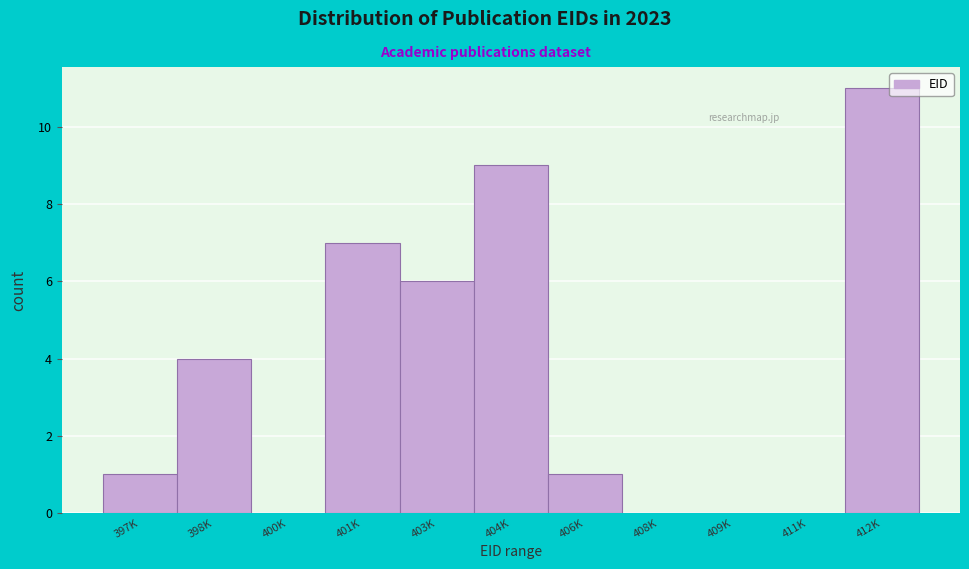

Reading left to right, what are all the values shown in this chart?

397K=1	398K=4	400K=0	401K=7	403K=6	404K=9	406K=1	408K=0	409K=0	411K=0	412K=11